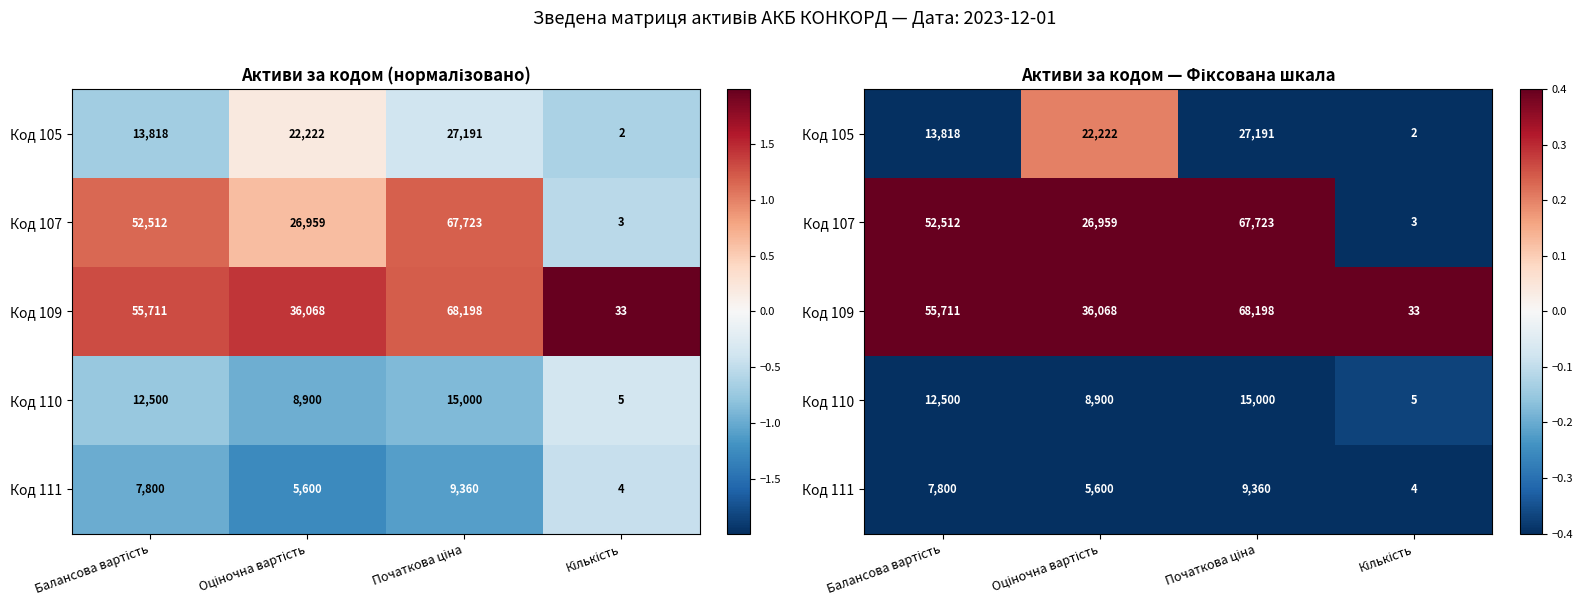

What is the minimum value shown in the chart?

-1.3